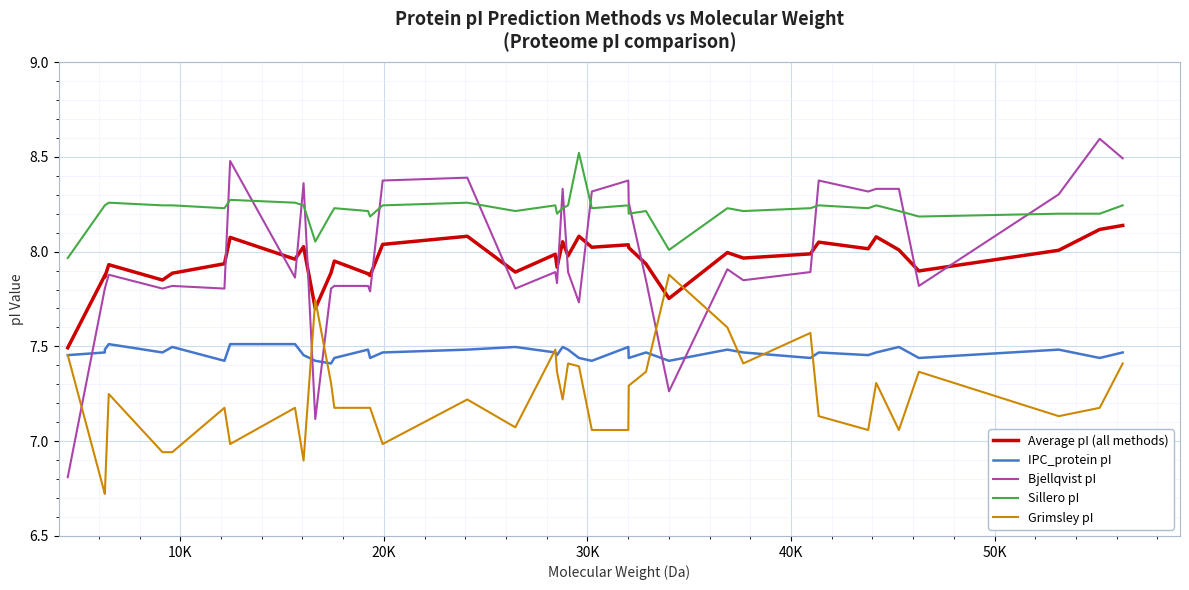

Which series has the largest range (max minus min)?

Bjellqvist pI